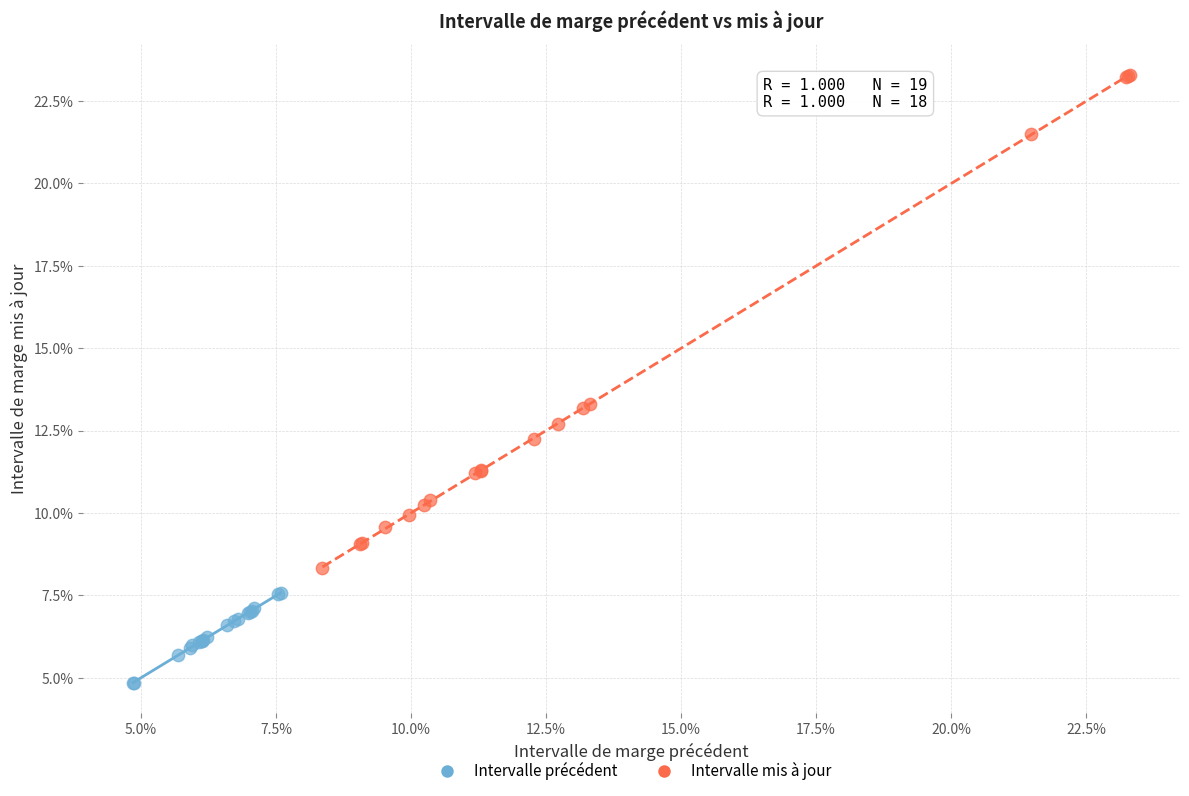

Which series contains the highest Y value?

Intervalle mis à jour